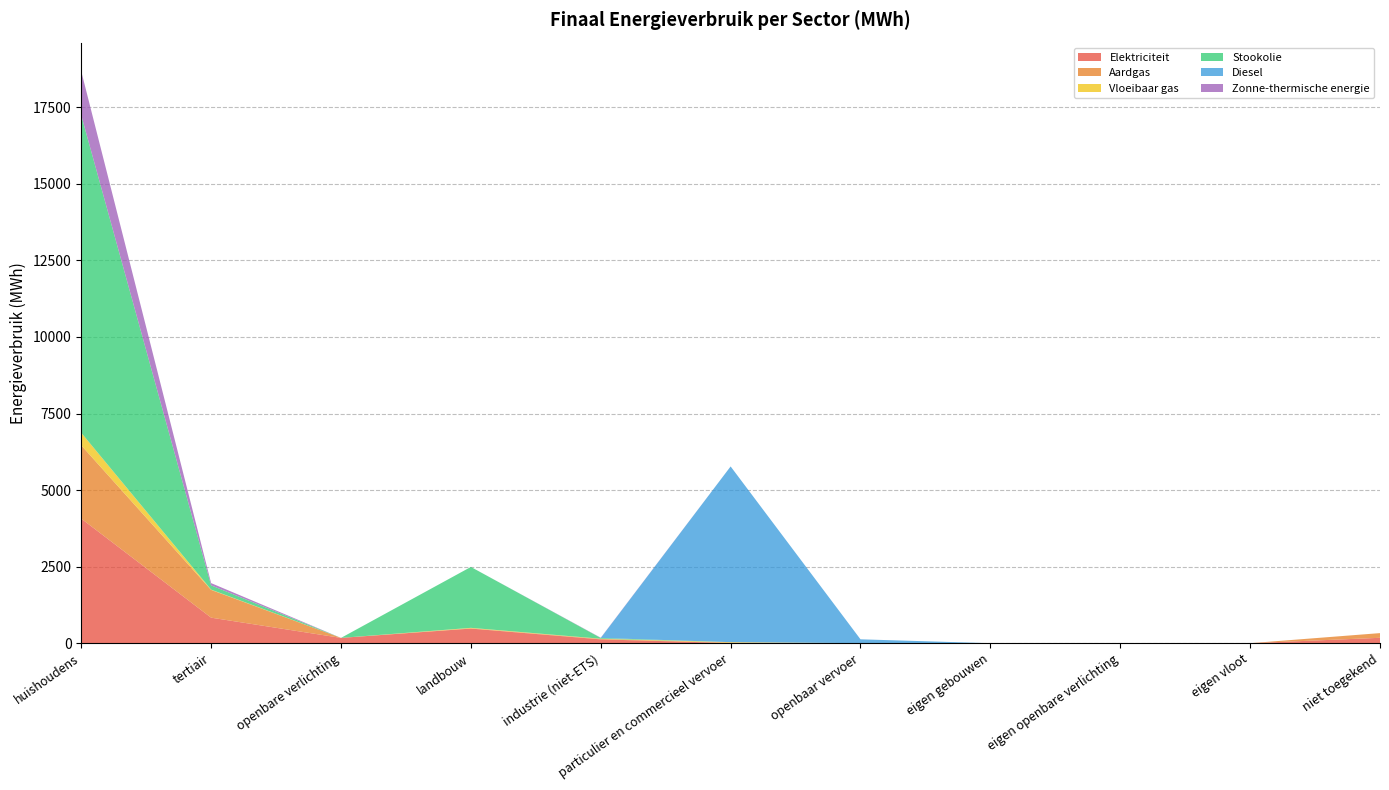

Reading right to left, list all the values displayed in this chart.

Elektriciteit: niet toegekend=175.9	eigen vloot=0.0	eigen openbare verlichting=0.0	eigen gebouwen=0.0	openbaar vervoer=1.3	particulier en commercieel vervoer=5.5	industrie (niet-ETS)=124.8	landbouw=477.4	openbare verlichting=173.0	tertiair=833.9	huishoudens=4068.0
Aardgas: niet toegekend=153.4	eigen vloot=0.0	eigen openbare verlichting=0.0	eigen gebouwen=0.0	openbaar vervoer=0.0	particulier en commercieel vervoer=10.4	industrie (niet-ETS)=14.5	landbouw=9.9	openbare verlichting=0.0	tertiair=906.1	huishoudens=2394.2
Vloeibaar gas: niet toegekend=0.0	eigen vloot=0.0	eigen openbare verlichting=0.0	eigen gebouwen=0.0	openbaar vervoer=0.0	particulier en commercieel vervoer=18.0	industrie (niet-ETS)=6.9	landbouw=14.0	openbare verlichting=0.0	tertiair=9.7	huishoudens=409.4
Stookolie: niet toegekend=0.0	eigen vloot=0.0	eigen openbare verlichting=0.0	eigen gebouwen=0.0	openbaar vervoer=0.0	particulier en commercieel vervoer=0.0	industrie (niet-ETS)=24.7	landbouw=1989.0	openbare verlichting=0.0	tertiair=138.7	huishoudens=10371.8
Diesel: niet toegekend=0.0	eigen vloot=0.0	eigen openbare verlichting=0.0	eigen gebouwen=0.0	openbaar vervoer=125.3	particulier en commercieel vervoer=5738.6	industrie (niet-ETS)=0.0	landbouw=0.0	openbare verlichting=0.0	tertiair=0.0	huishoudens=0.0
Zonne-thermische energie: niet toegekend=0.0	eigen vloot=0.0	eigen openbare verlichting=0.0	eigen gebouwen=0.0	openbaar vervoer=0.0	particulier en commercieel vervoer=0.0	industrie (niet-ETS)=8.8	landbouw=0.0	openbare verlichting=0.0	tertiair=73.7	huishoudens=1436.8